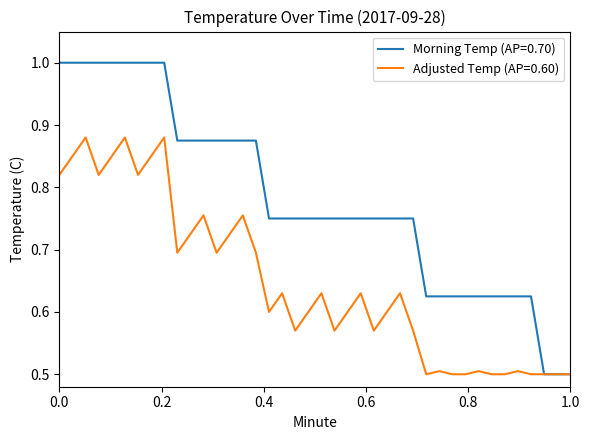

Which series has the largest total across all categories?

Morning Temp (AP=0.70)